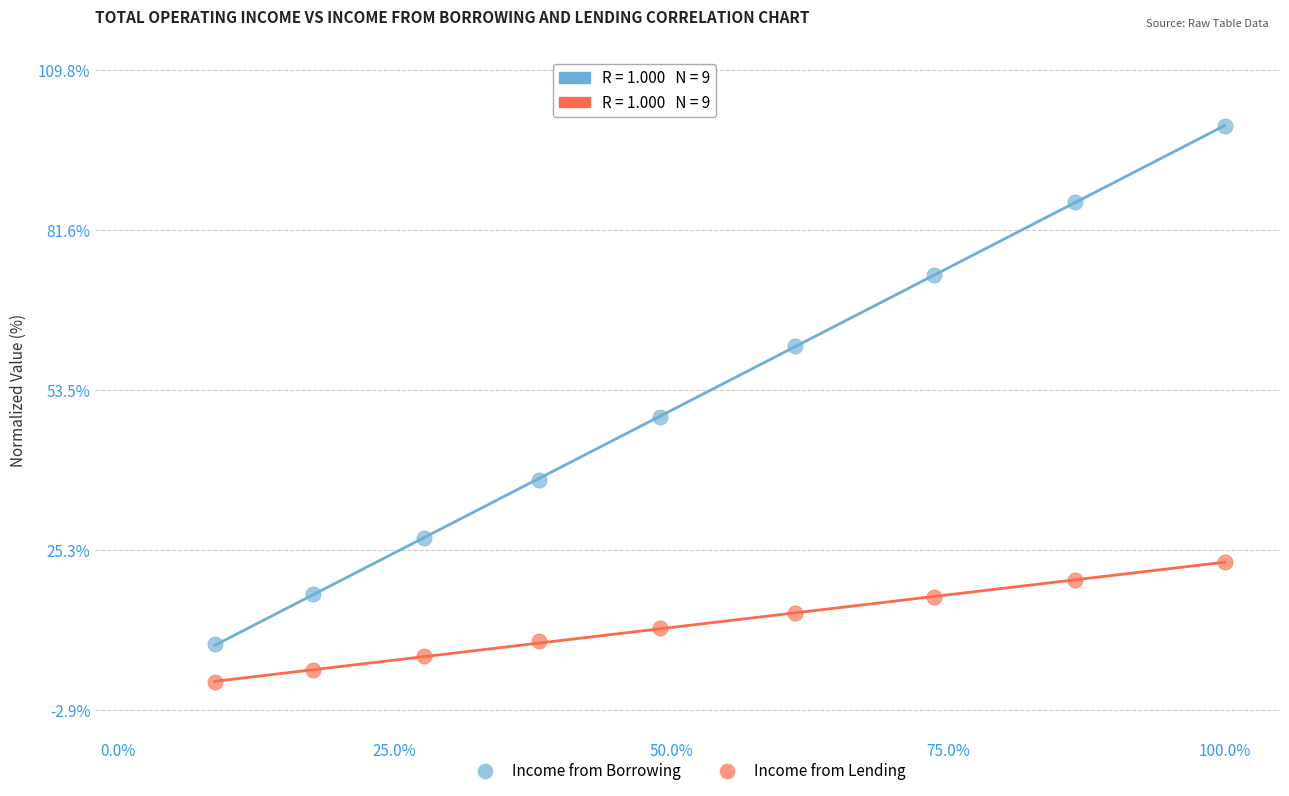

Across all data points, what is the range of Y values (max minus min)?

98.0